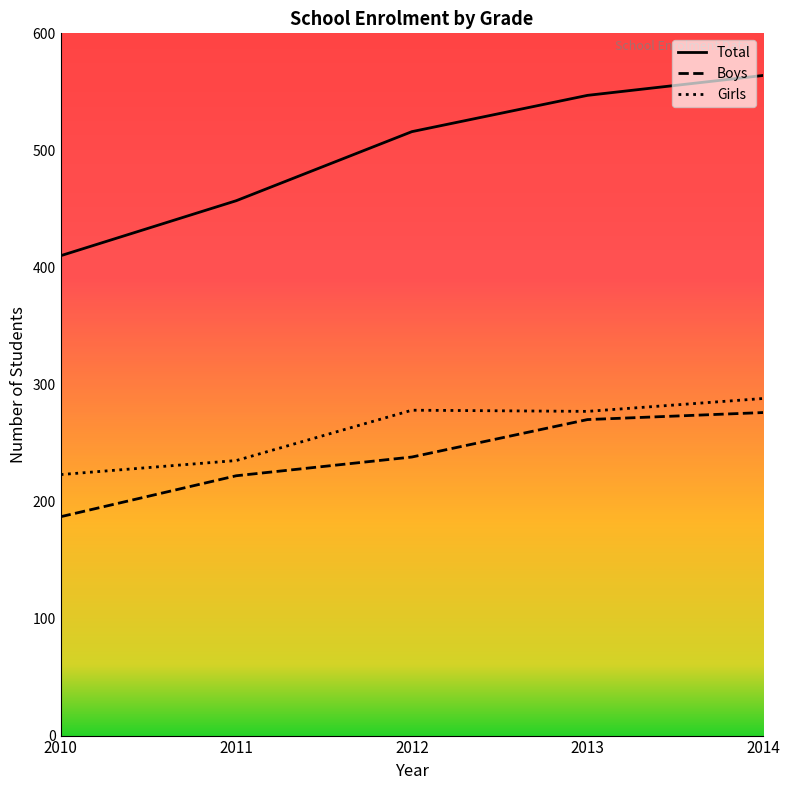

Rank the series by their maximum value, from highest to lowest.

Total, Girls, Boys